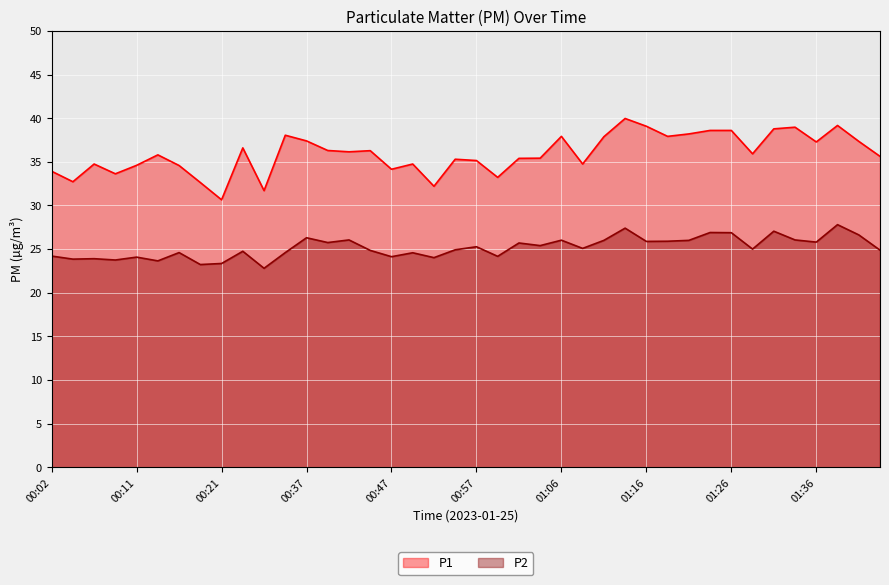

What is the difference between the maximum and minimum values in the P1 series?

9.3